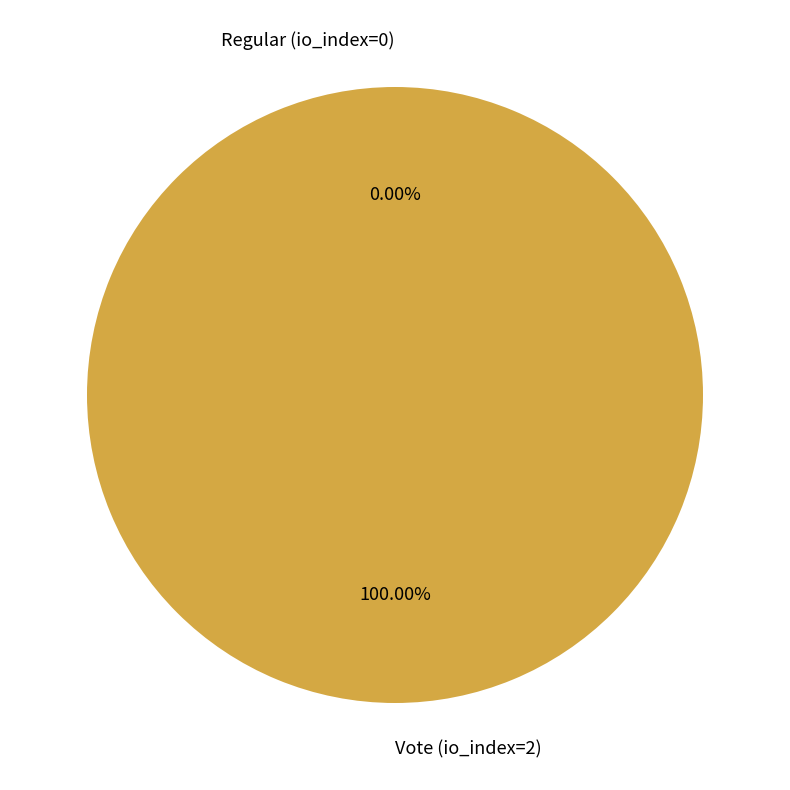

The Regular (io_index=0) slice represents 1% of the pie. True or false?

False